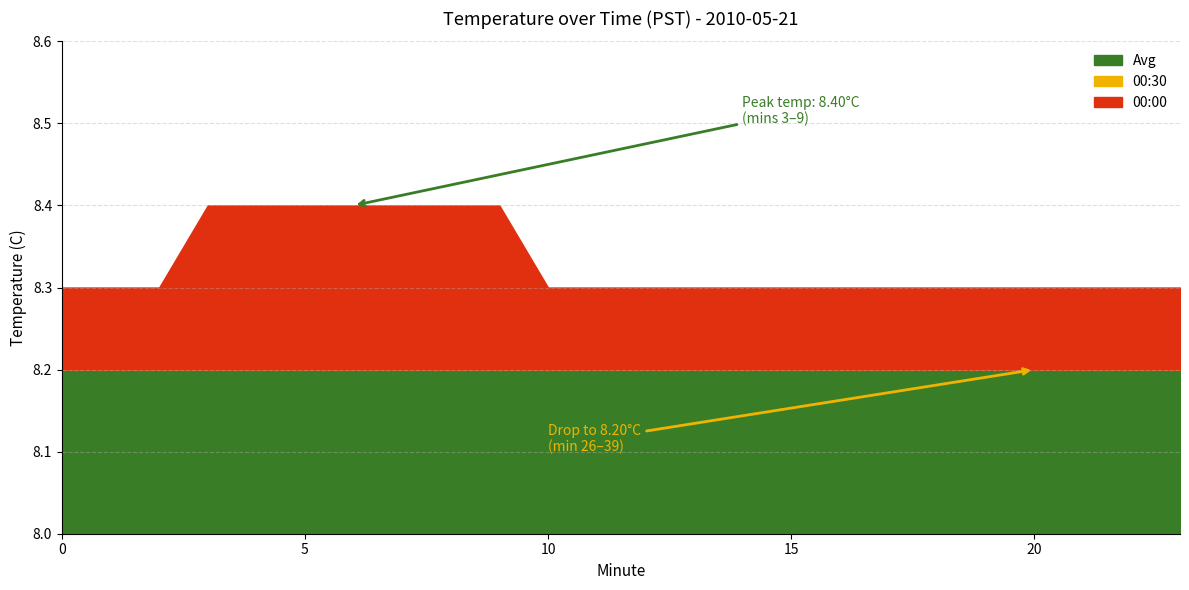

True or false: 00:00 has a value of 8.3 at 23.

True